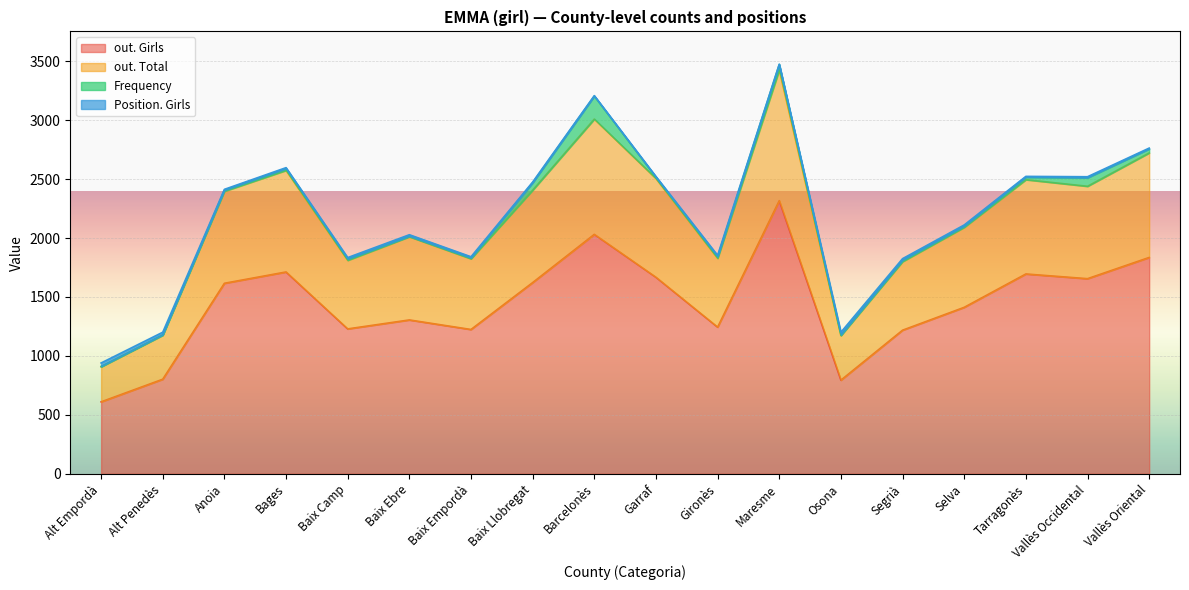

What is the lowest value of the out. Girls series?

610